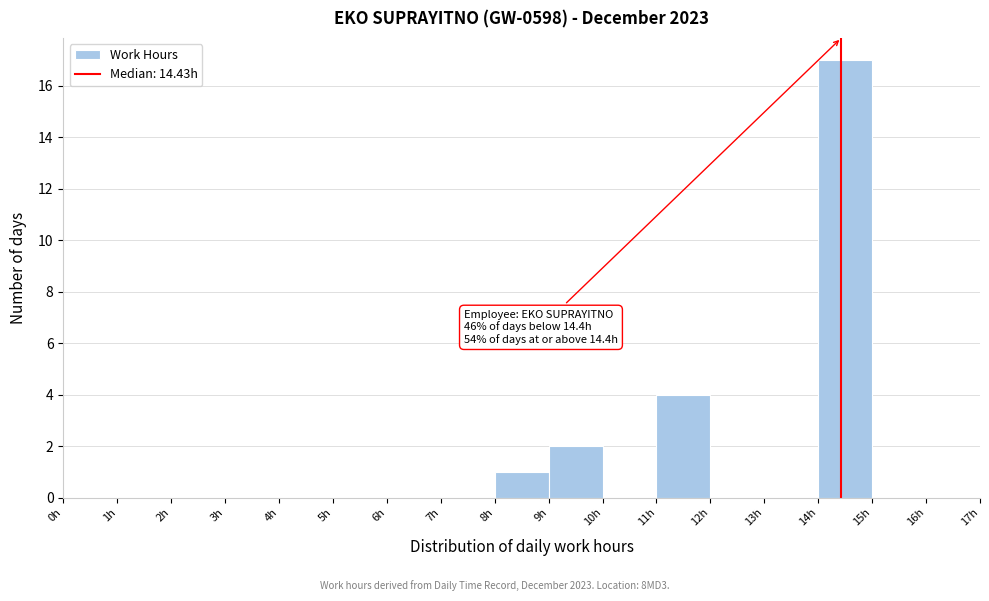

Over which range of the x-axis is the bar tallest?

14 to 15